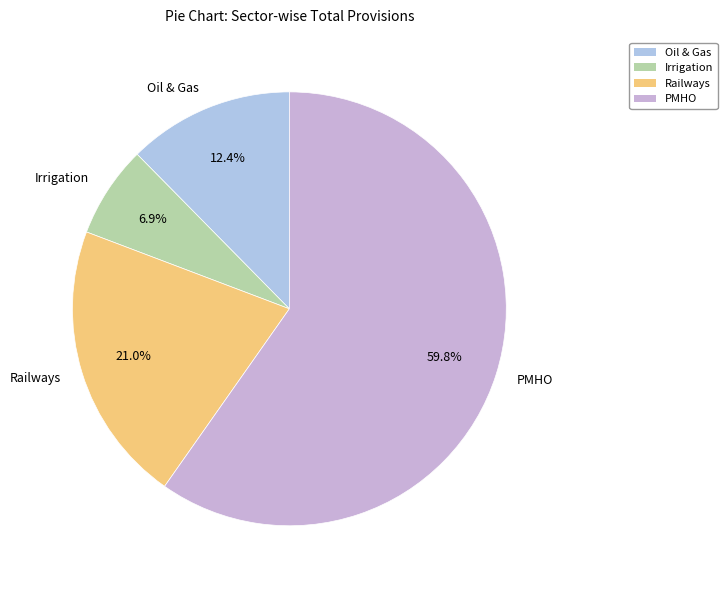

What portion of the pie excludes Irrigation?

93.1%